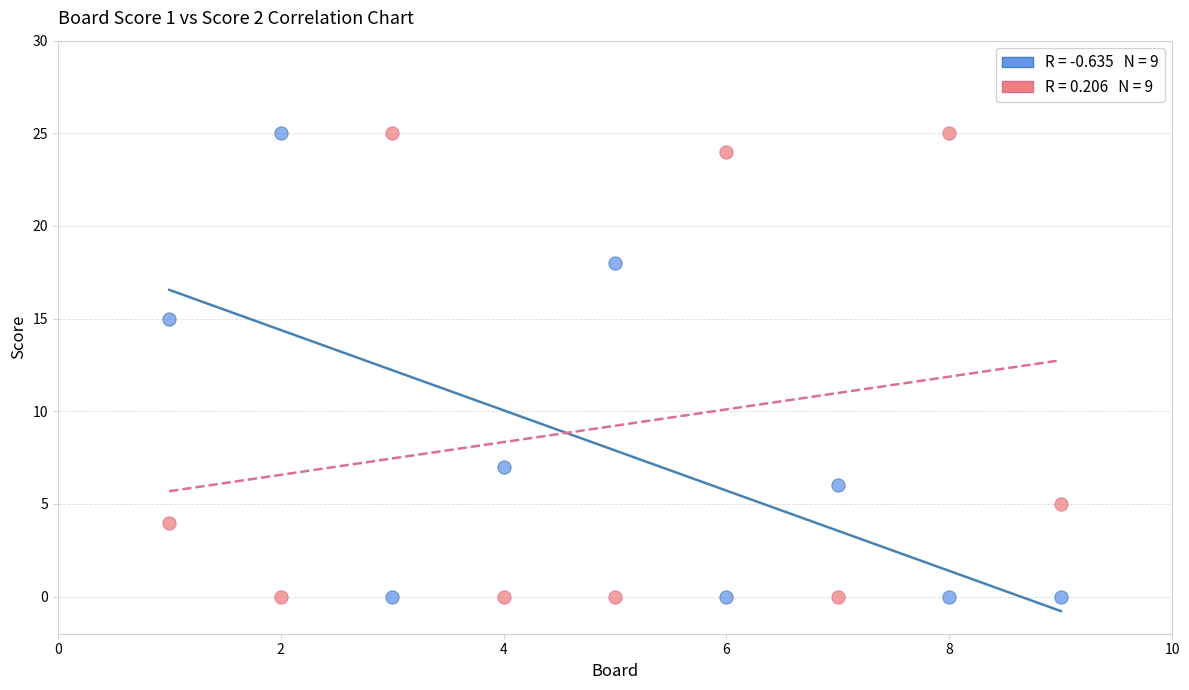

Across all data points, what is the range of Y values (max minus min)?

25